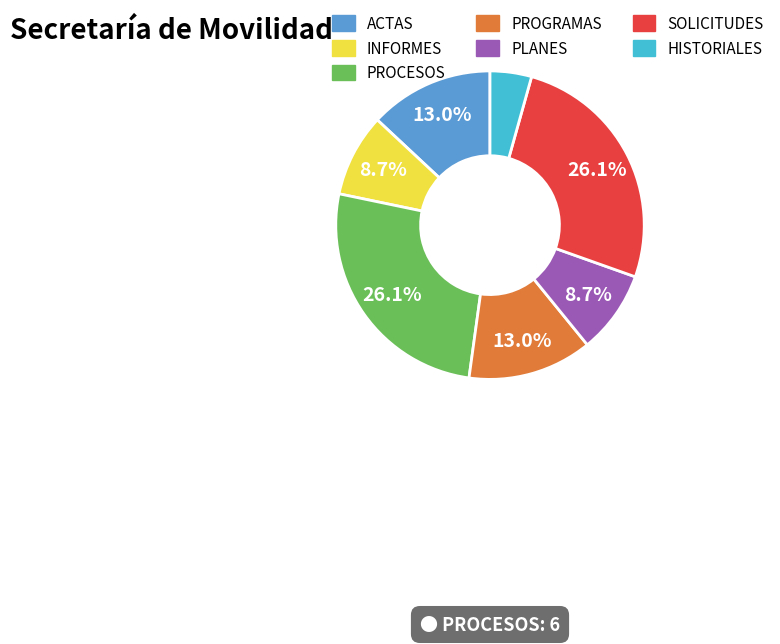

The SOLICITUDES slice represents 12% of the pie. True or false?

False